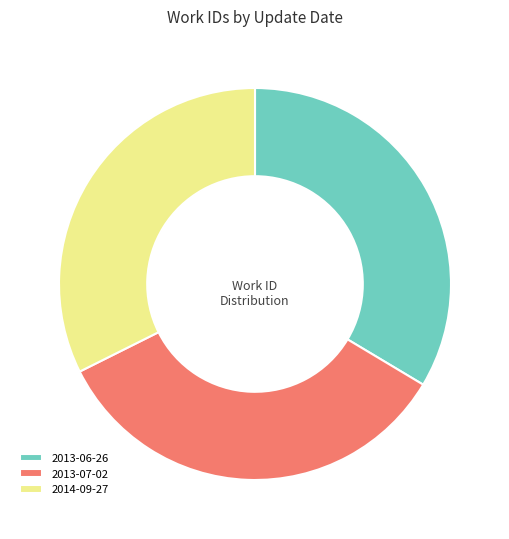

Do 2013-06-26 and 2013-07-02 together represent more than half of the pie?

Yes